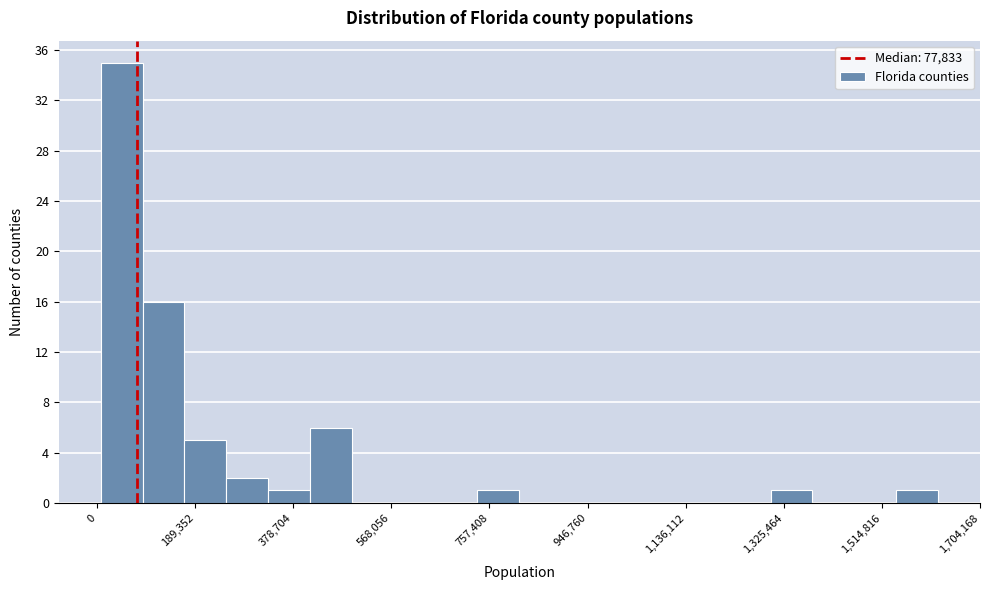

Reading left to right, transcribe this chart: for each bar, give the range it covers on the x-axis and its height. Neither the bar edges nor the heights are printed on the chart, so give them approximately, as read against the axes.

0 to 80000: 35
80000 to 160000: 16
160000 to 240000: 5
240000 to 340000: 2
340000 to 420000: 1
420000 to 500000: 6
500000 to 580000: 0
580000 to 660000: 0
660000 to 740000: 0
740000 to 820000: 1
820000 to 900000: 0
900000 to 980000: 0
980000 to 1060000: 0
1060000 to 1140000: 0
1140000 to 1220000: 0
1220000 to 1300000: 0
1300000 to 1380000: 1
1380000 to 1460000: 0
1460000 to 1540000: 0
1540000 to 1620000: 1